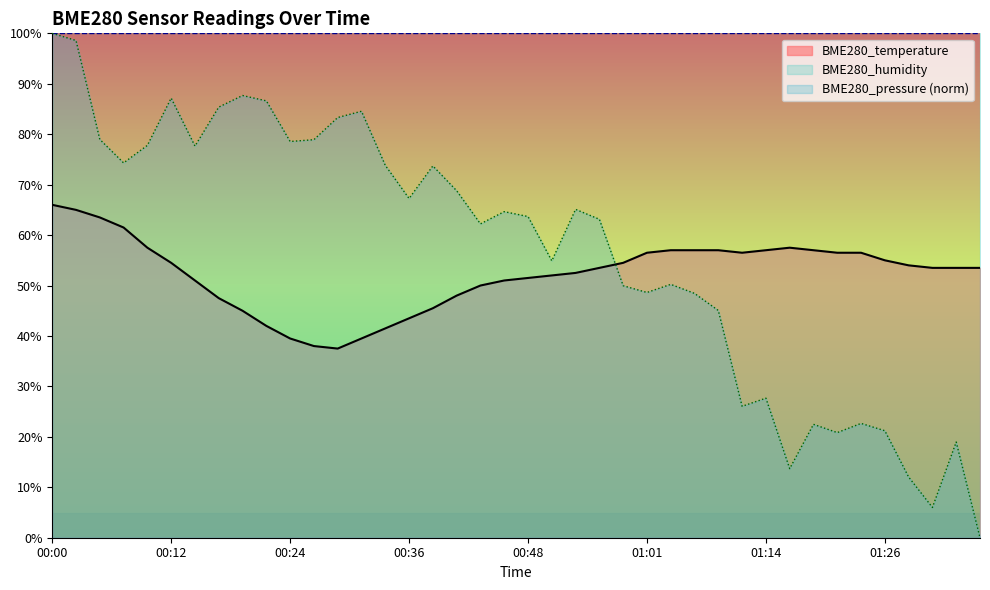

The value at 00:07 is 61.5. True or false?

True